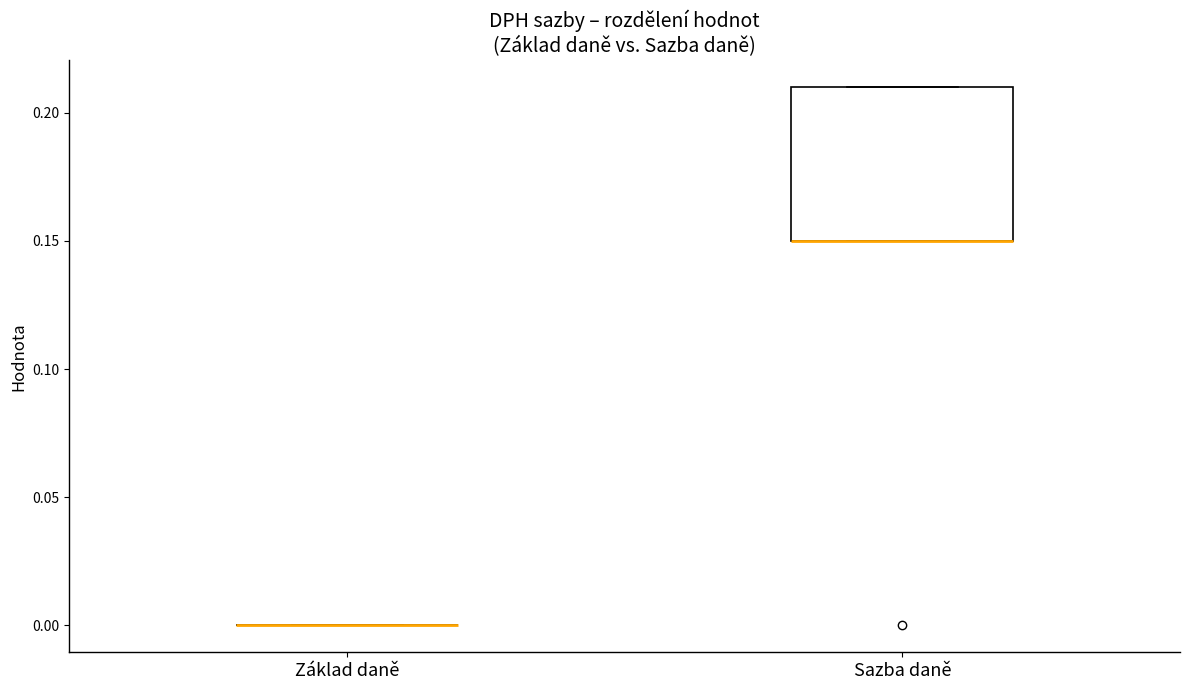

Which box is the tallest, from its lower edge to its upper edge?

Sazba daně